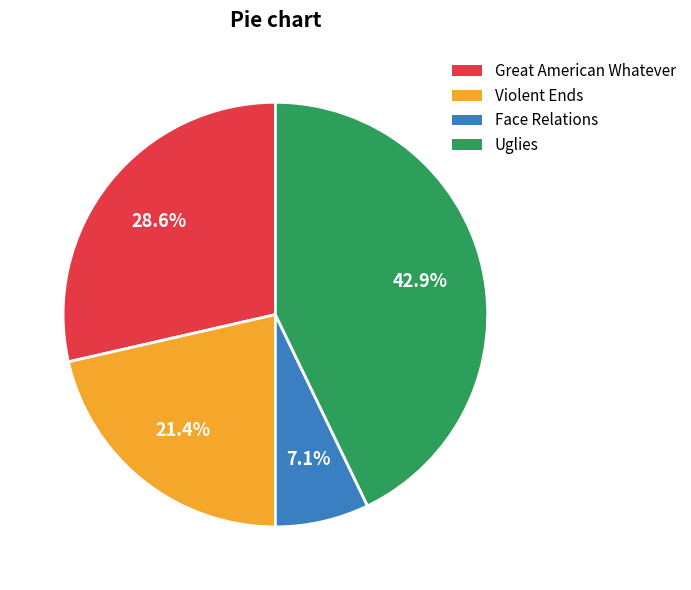

How much of the chart is everything except Violent Ends?

78.6%